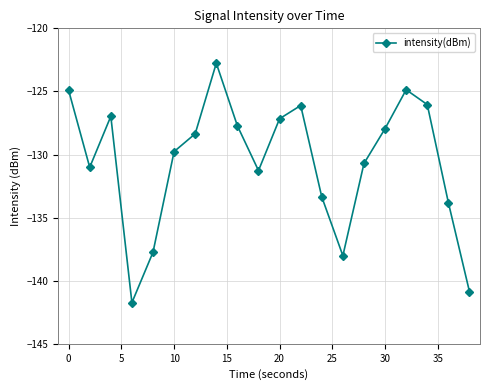

How many lines are shown in the chart?

1